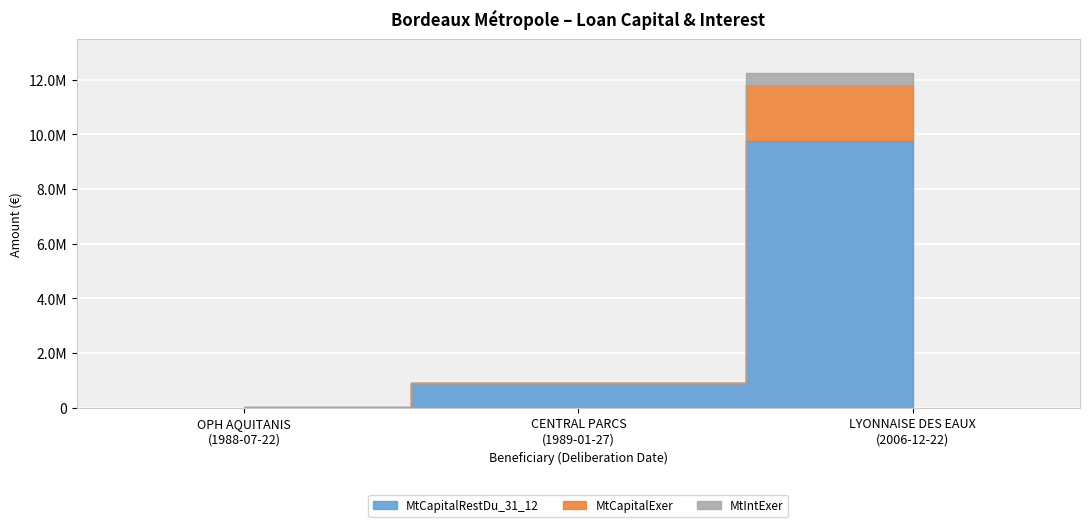

Does the chart display data point markers on the line(s)?

No